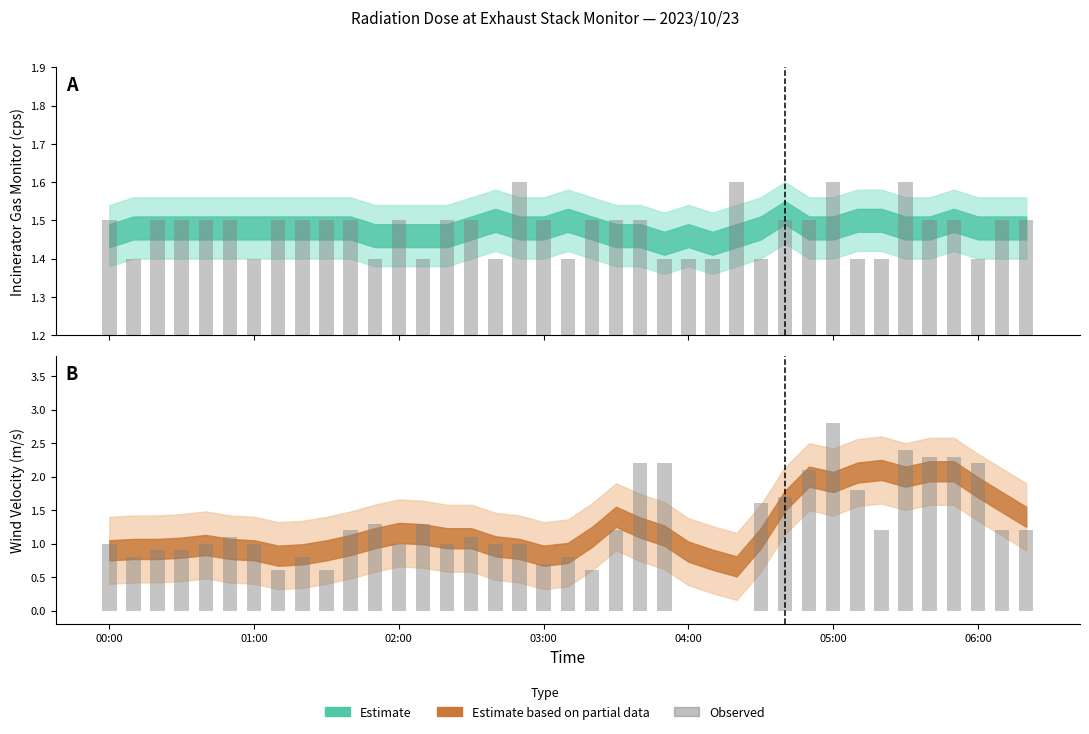

What is the change in value from 9 to 34?

+1.7